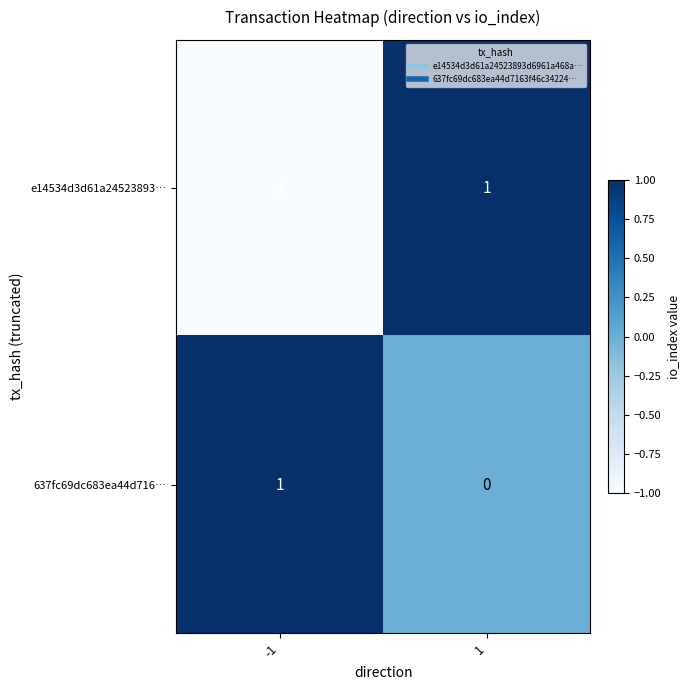

Reading right to left, extract all data points from this chart.

e14534d3d61a24523893…: 1	-1
637fc69dc683ea44d716…: 0	1